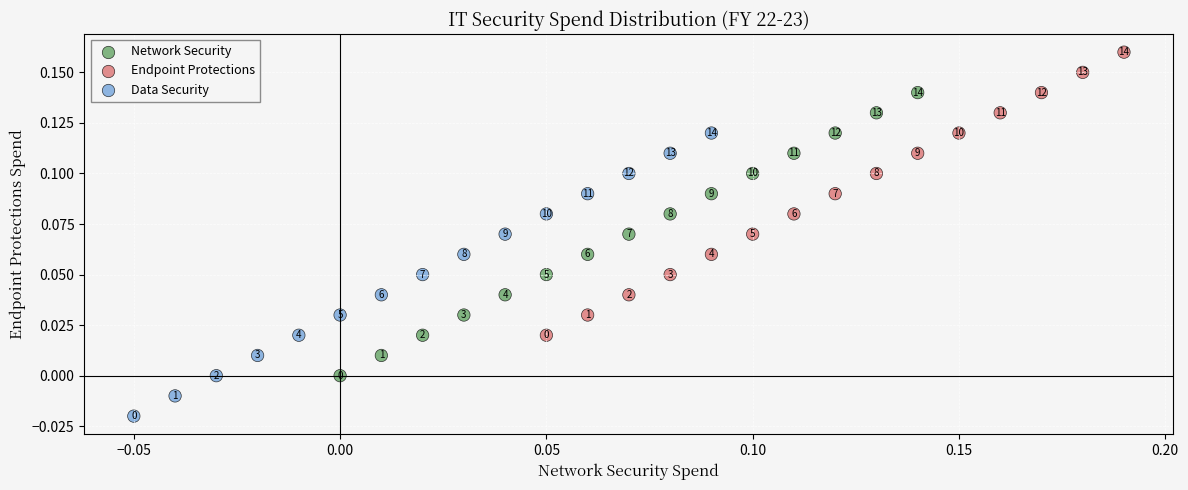

Which series contains the highest Y value?

Endpoint Protections